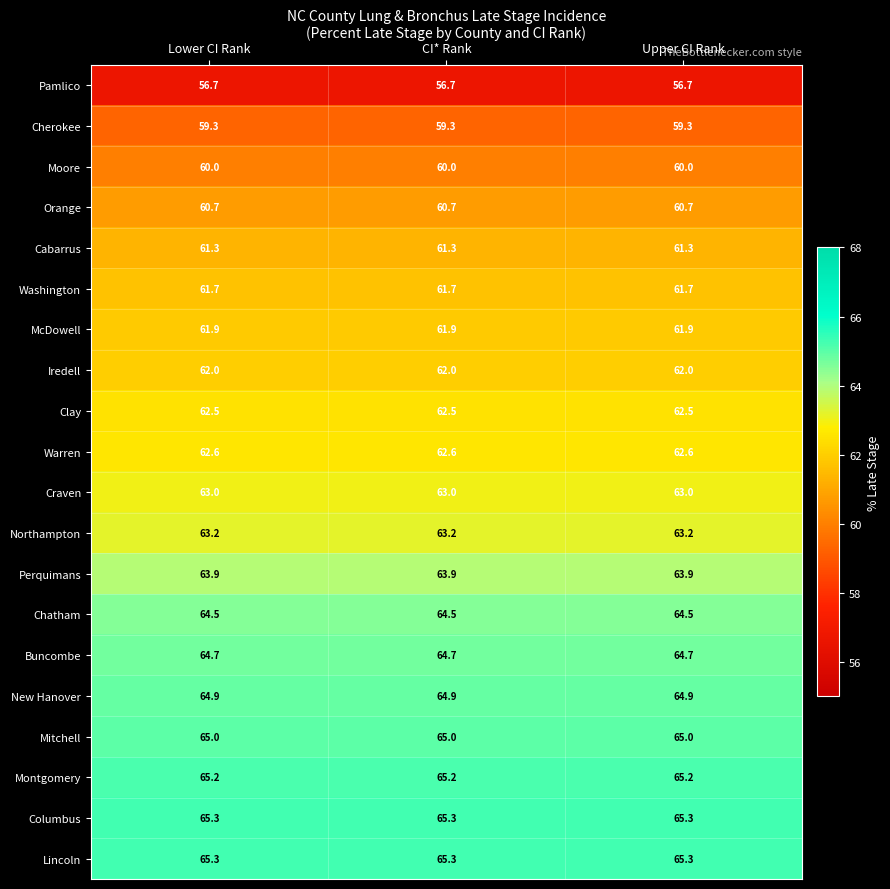

What is the approximate value of Buncombe at Lower CI Rank?

64.7